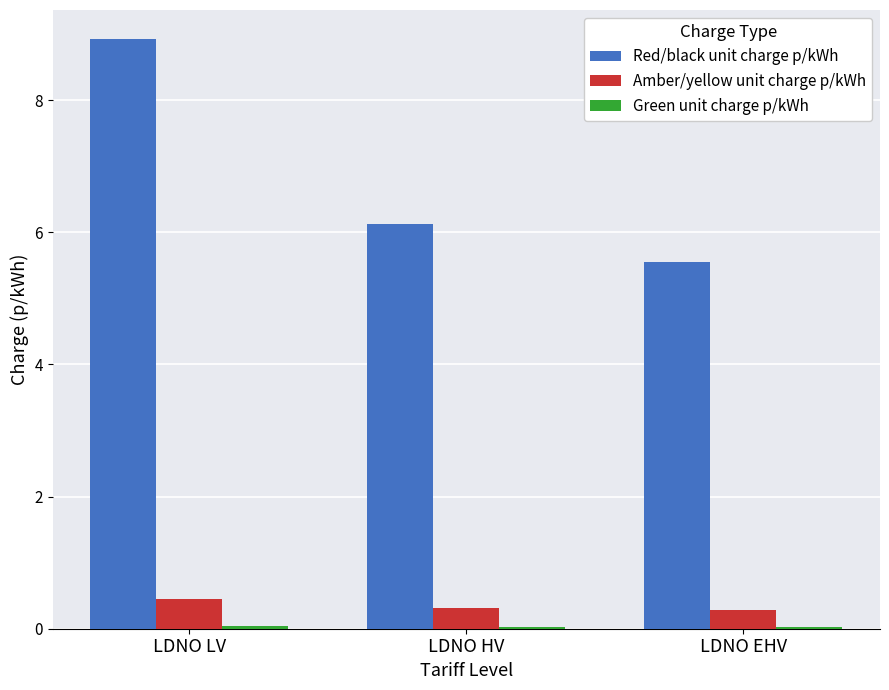

What value does the Red/black unit charge p/kWh series have at LDNO HV?

6.1